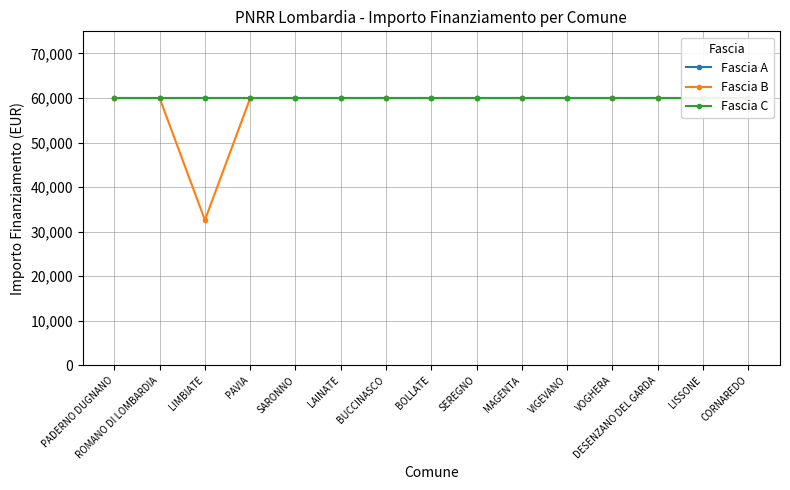

What position from the right is BUCCINASCO?

9